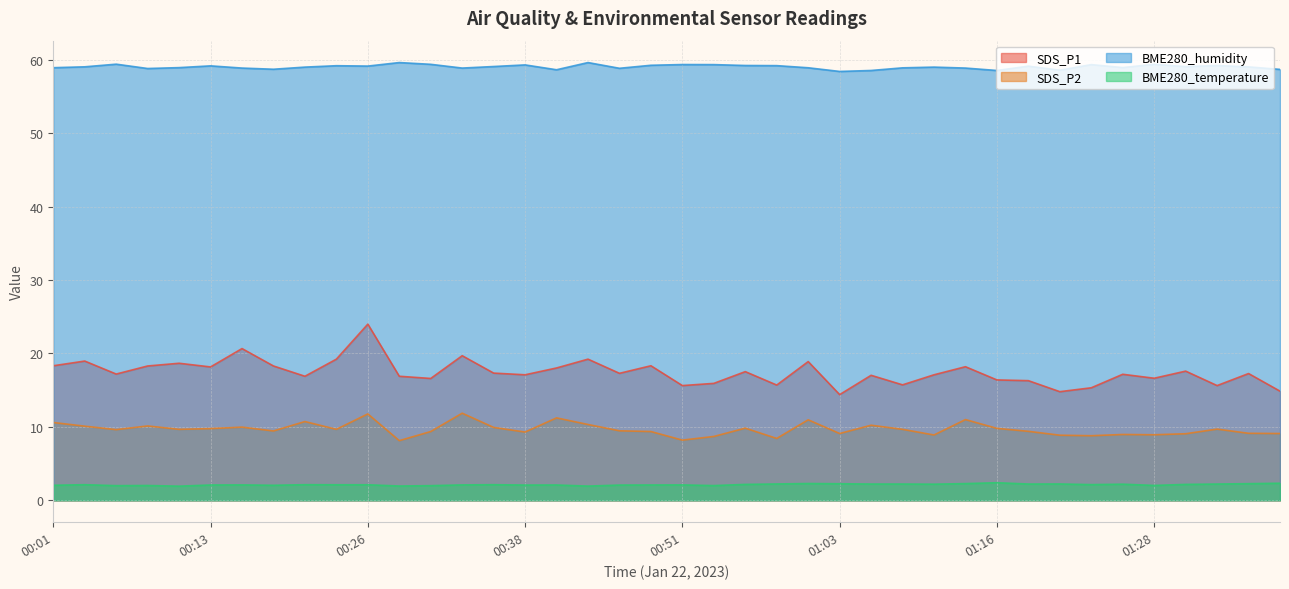

What is the greatest value displayed?

59.6